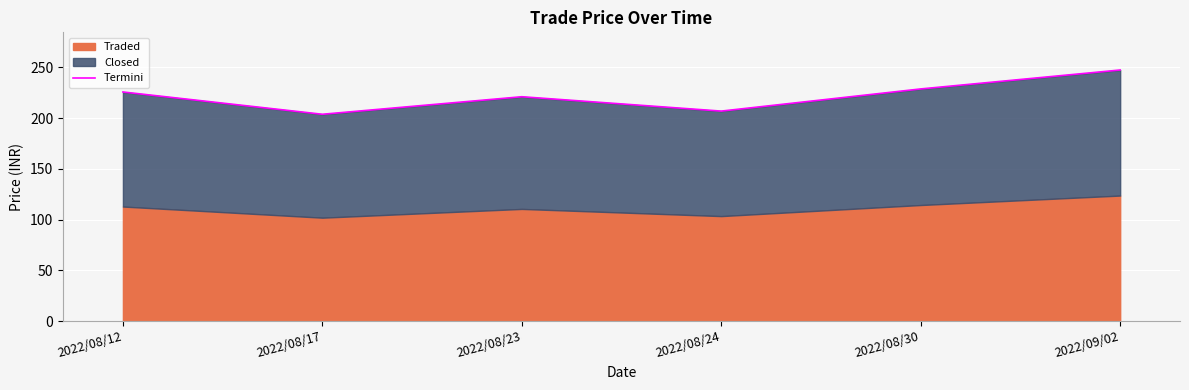

What is the minimum value shown in the chart?

203.7